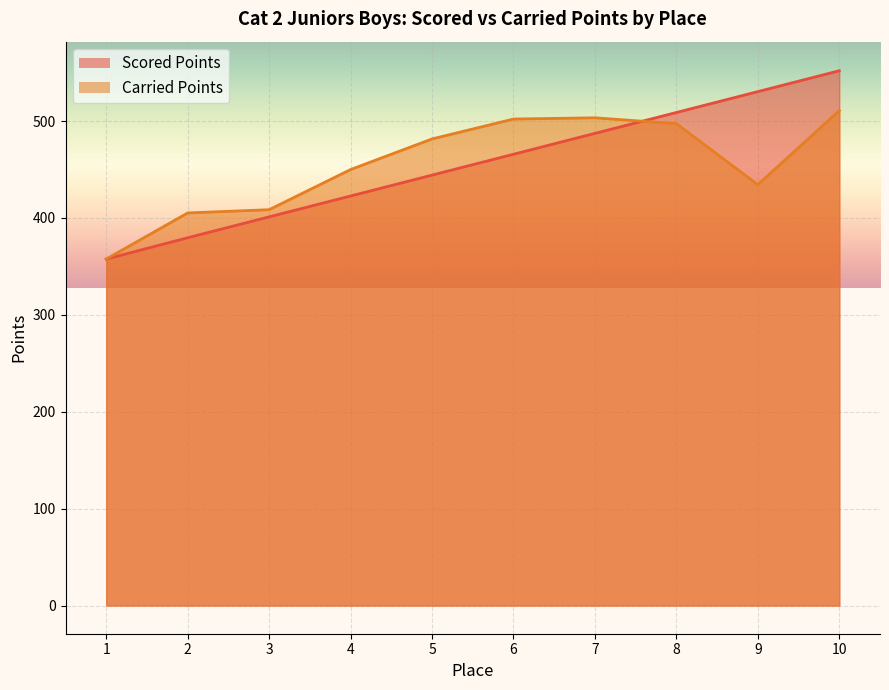

Where does the Scored Points series first go above 465?

6